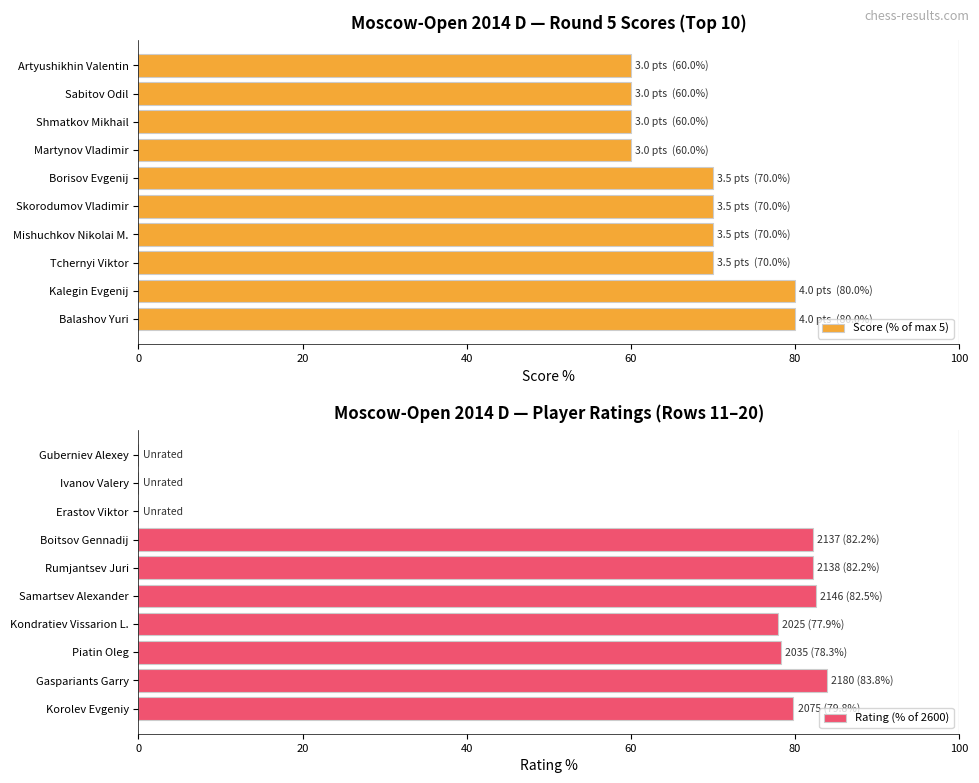

What is the average value of the Score (% of max 5) series?

68